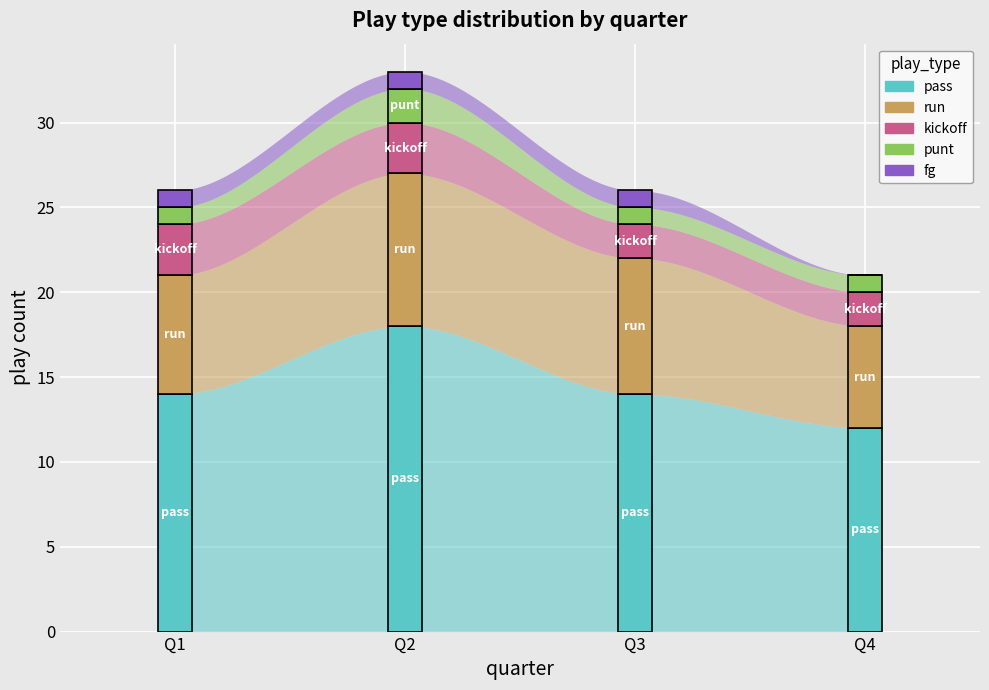

Reading left to right, transcribe the values for pass.

Q1=14	Q2=18	Q3=14	Q4=12